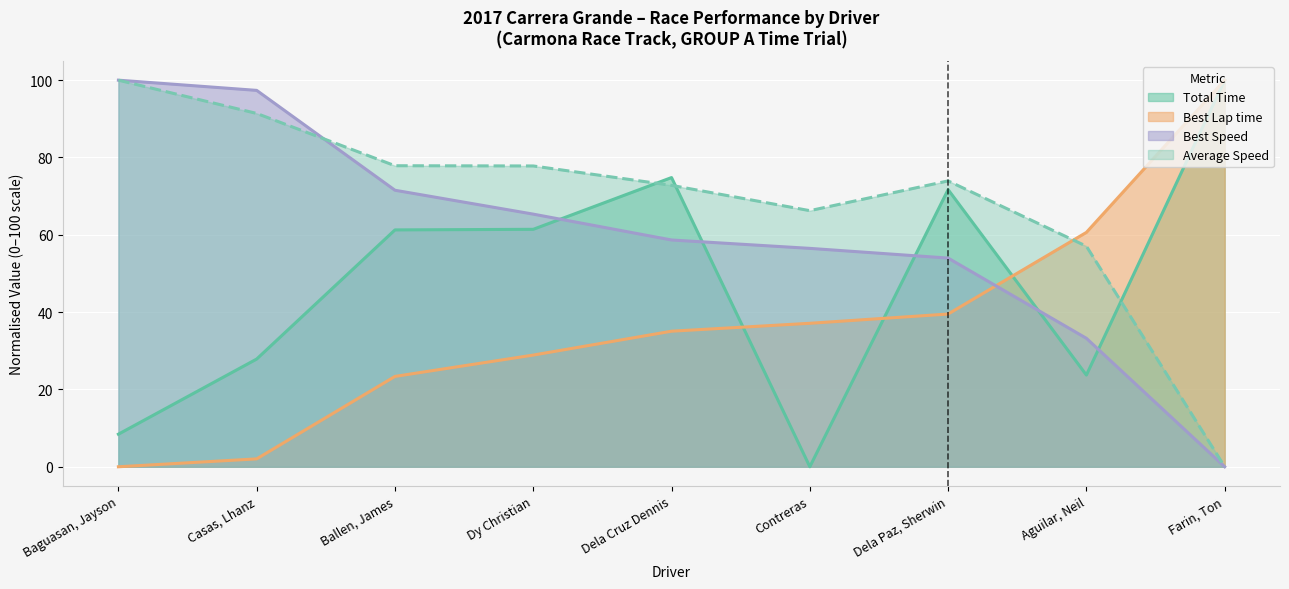

How many categories are shown in the chart?

9